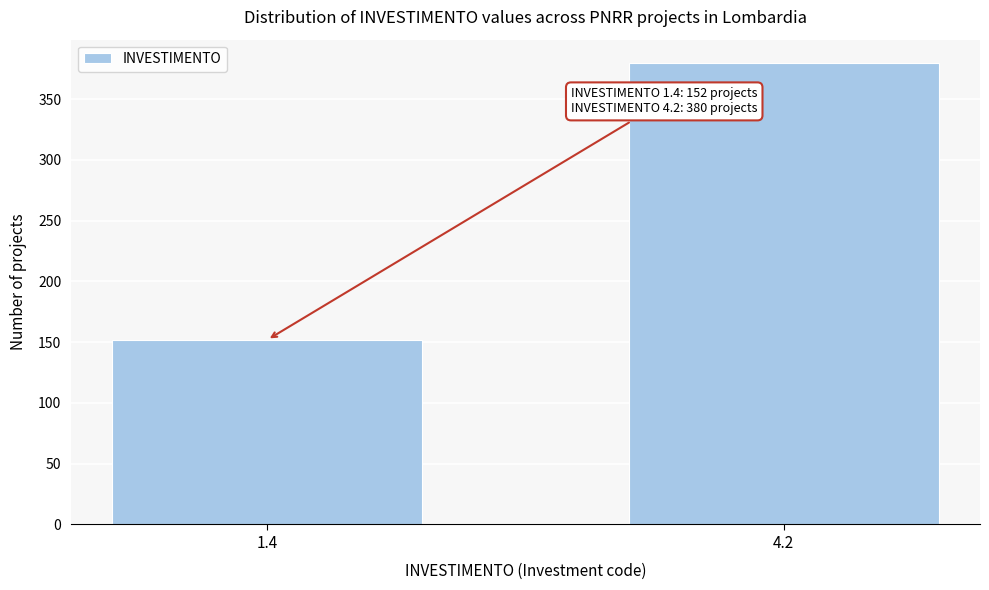

Reading left to right, extract all data points from this chart.

1.4=152	4.2=380